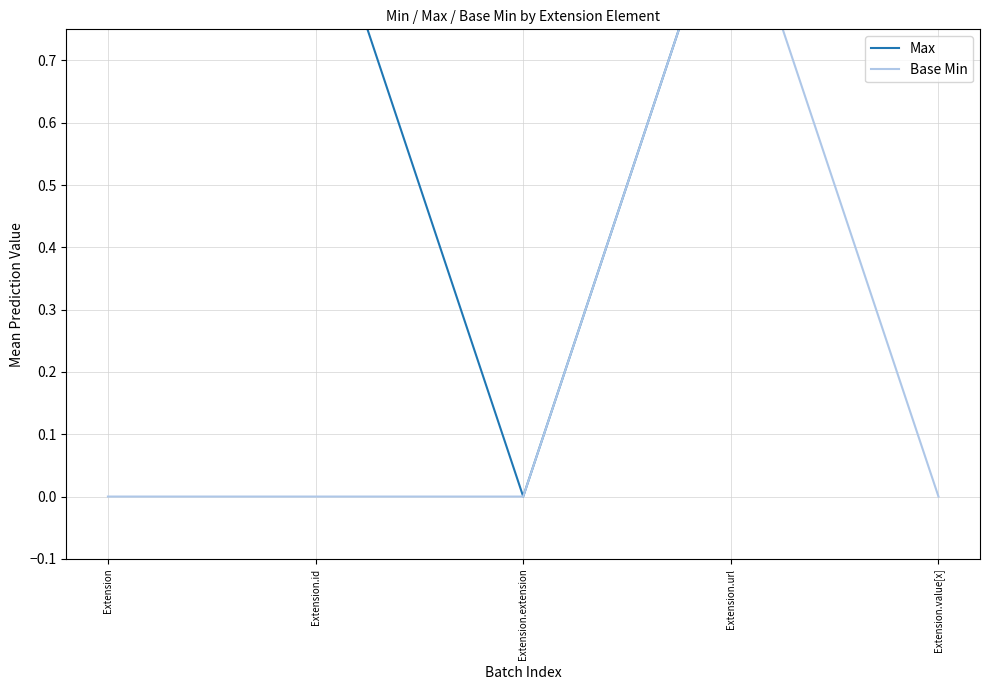

In Base Min, how many points are higher than both neighbors (excluding endpoints)?

1